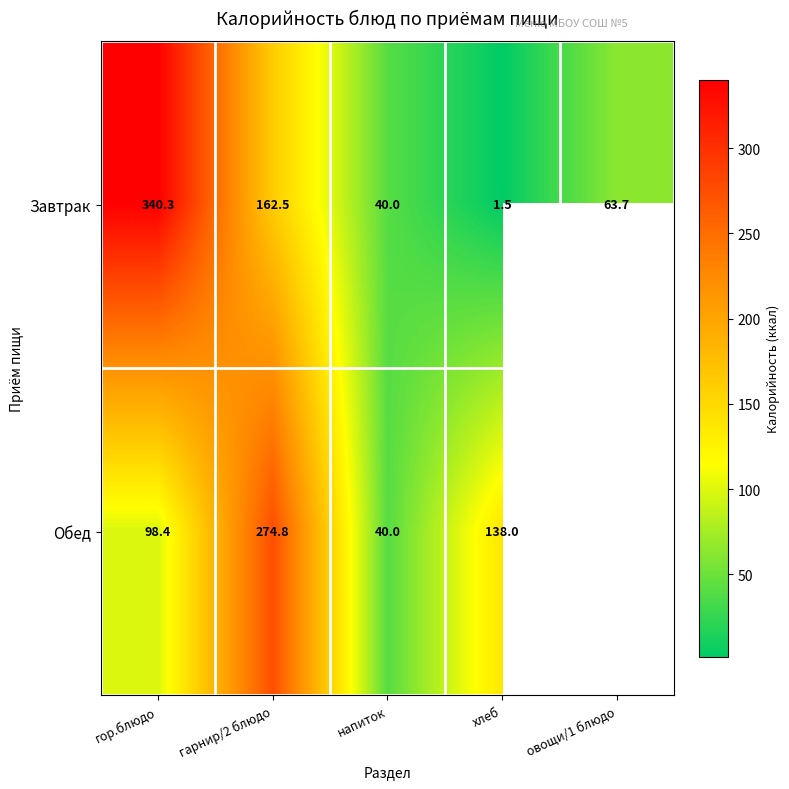

The value of Обед at гарнир/2 блюдо is 383.4. True or false?

False